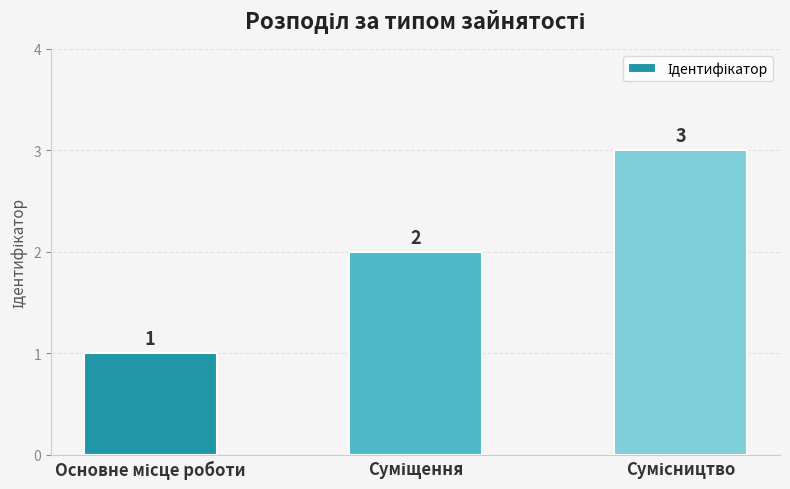

Count the values in the range 1 to 3.

3